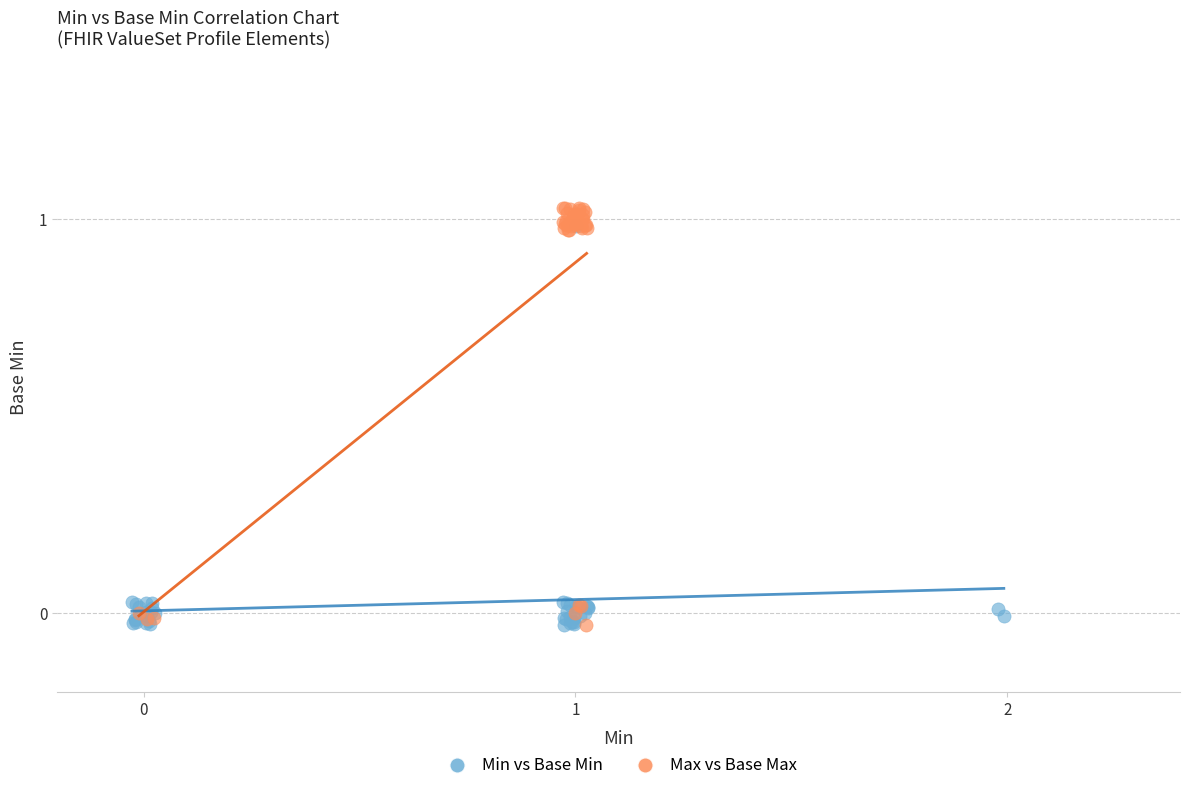

What are all the series names shown in the legend?

Min vs Base Min, Max vs Base Max